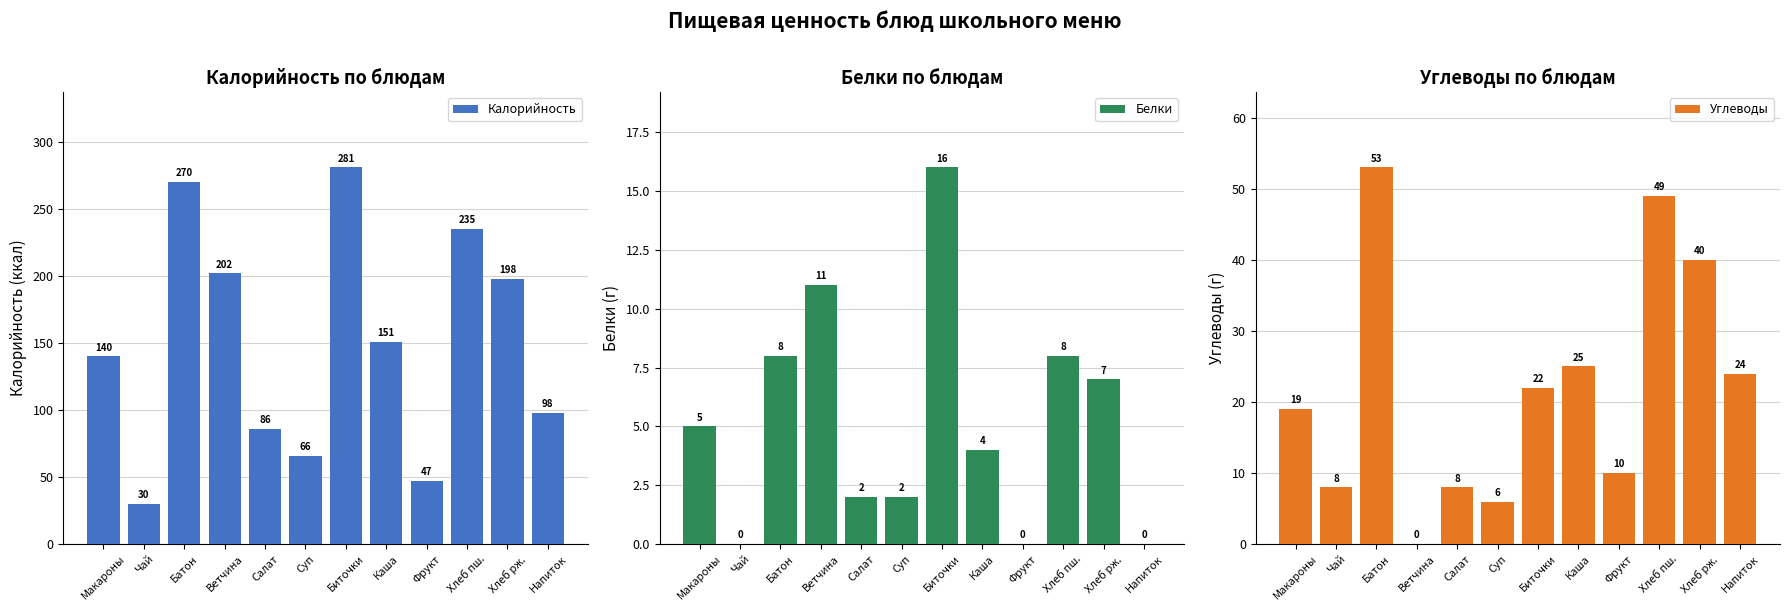

How many positive values does the Белки series have?

9